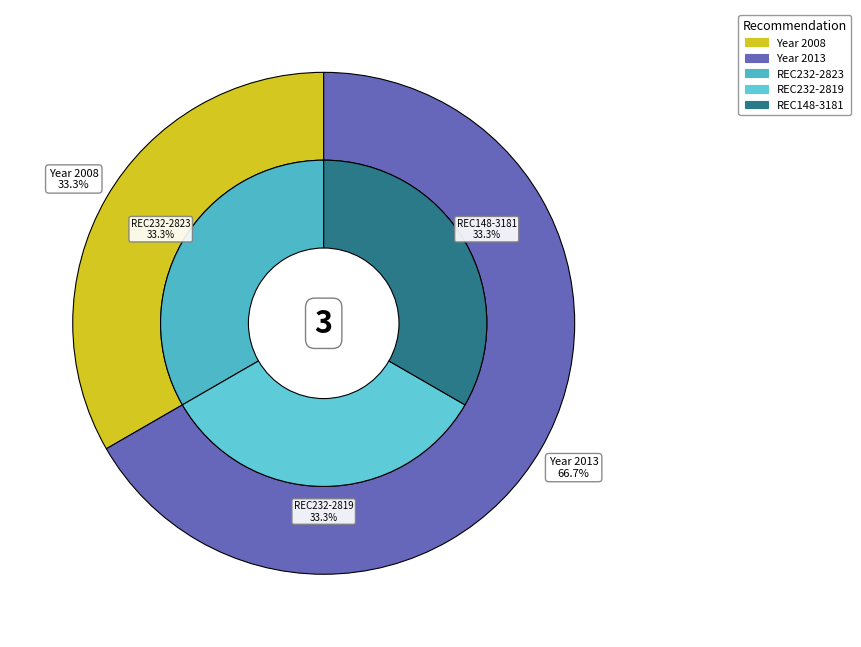

To the nearest percent, what is the combined percentage of REC148-3181 and REC232-2823?

67%